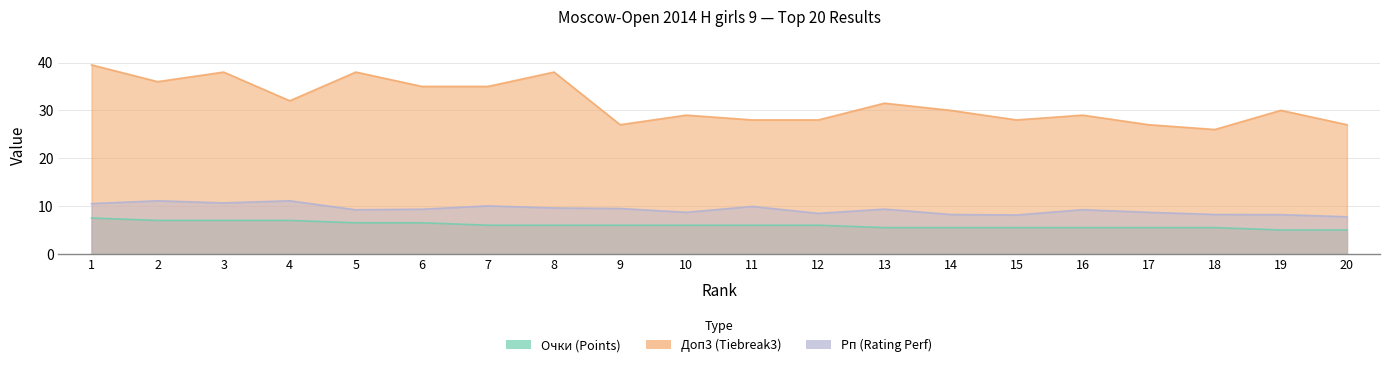

Reading right to left, extract all data points from this chart.

Очки (Points): 20=5.0	19=5.0	18=5.5	17=5.5	16=5.5	15=5.5	14=5.5	13=5.5	12=6.0	11=6.0	10=6.0	9=6.0	8=6.0	7=6.0	6=6.5	5=6.5	4=7.0	3=7.0	2=7.0	1=7.5
Доп3 (Tiebreak3): 20=27.0	19=30.0	18=26.0	17=27.0	16=29.0	15=28.0	14=30.0	13=31.5	12=28.0	11=28.0	10=29.0	9=27.0	8=38.0	7=35.0	6=35.0	5=38.0	4=32.0	3=38.0	2=36.0	1=39.5
Рп (Rating Perf): 20=7.8	19=8.2	18=8.2	17=8.7	16=9.2	15=8.1	14=8.2	13=9.4	12=8.5	11=9.9	10=8.7	9=9.5	8=9.6	7=10.0	6=9.3	5=9.2	4=11.1	3=10.7	2=11.1	1=10.5